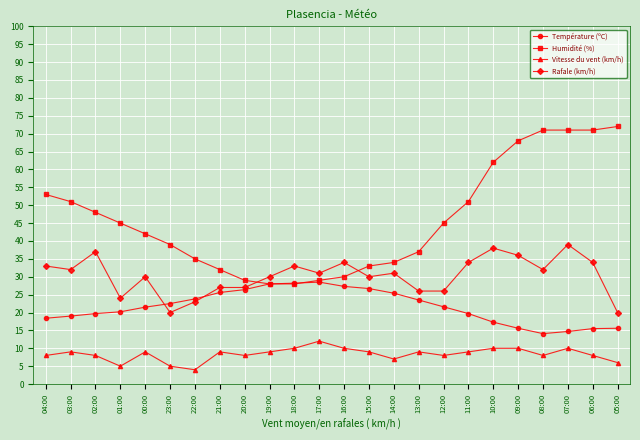

Which label corresponds to the smallest value in the chart?

22:00